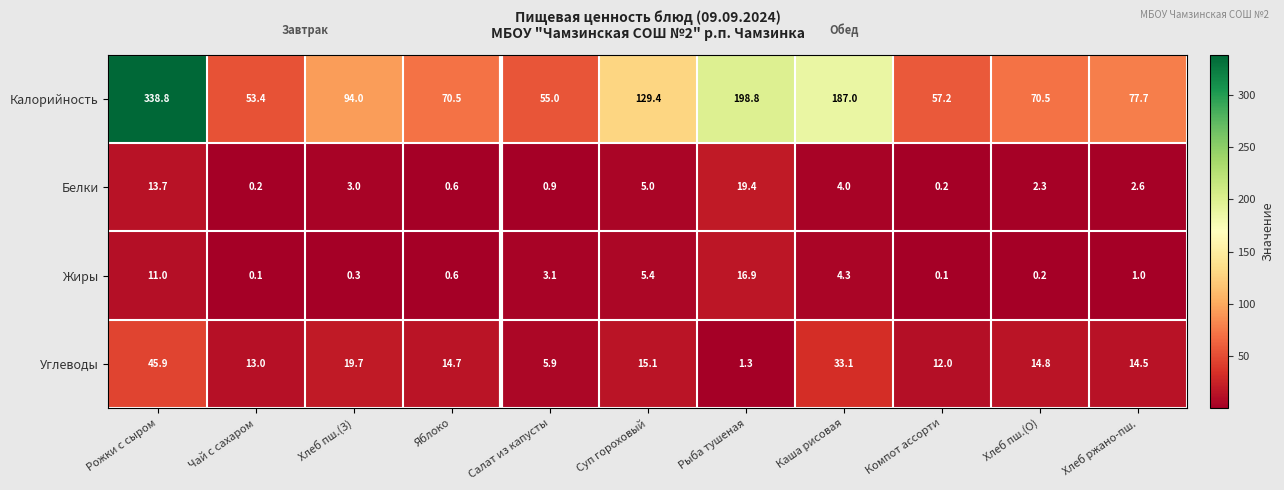

At which category is the sum across all series the highest?

Рожки с сыром